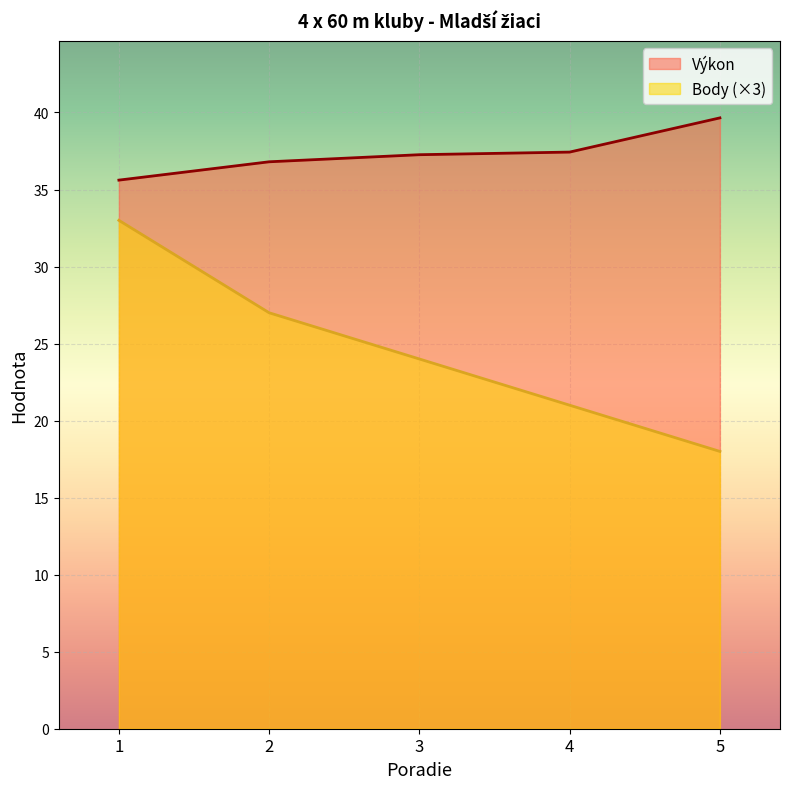

True or false: Výkon has more than 2 interior local peaks.

False